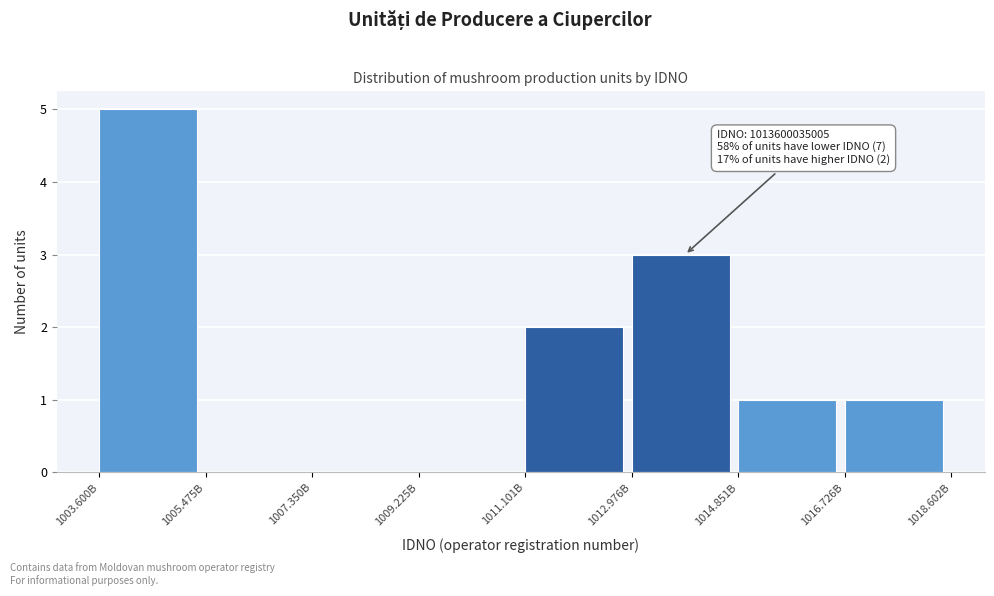

Reading left to right, list all the values displayed in this chart.

1003.600B=5	1005.475B=0	1007.350B=0	1009.225B=0	1011.101B=2	1012.976B=3	1014.851B=1	1016.726B=1